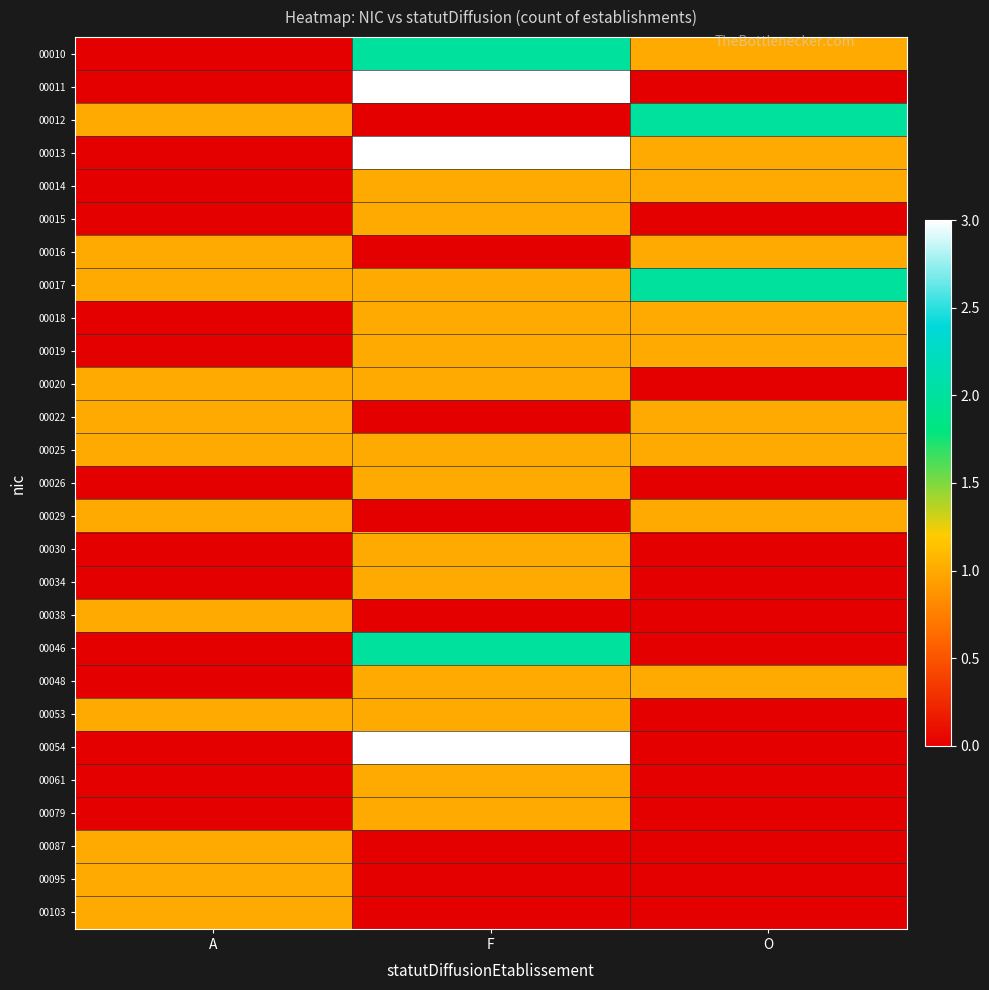

What is the total value across all series at A?

12